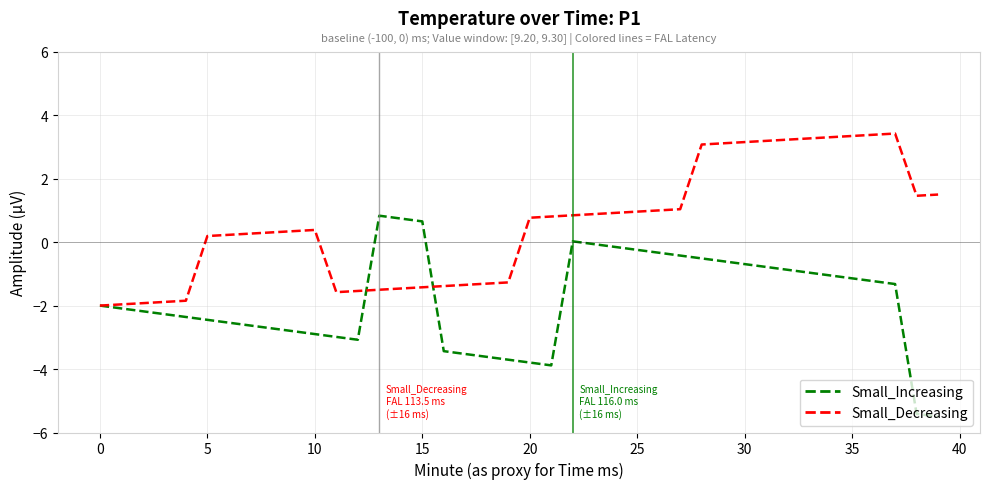

What is the minimum value shown in the chart?

-5.5